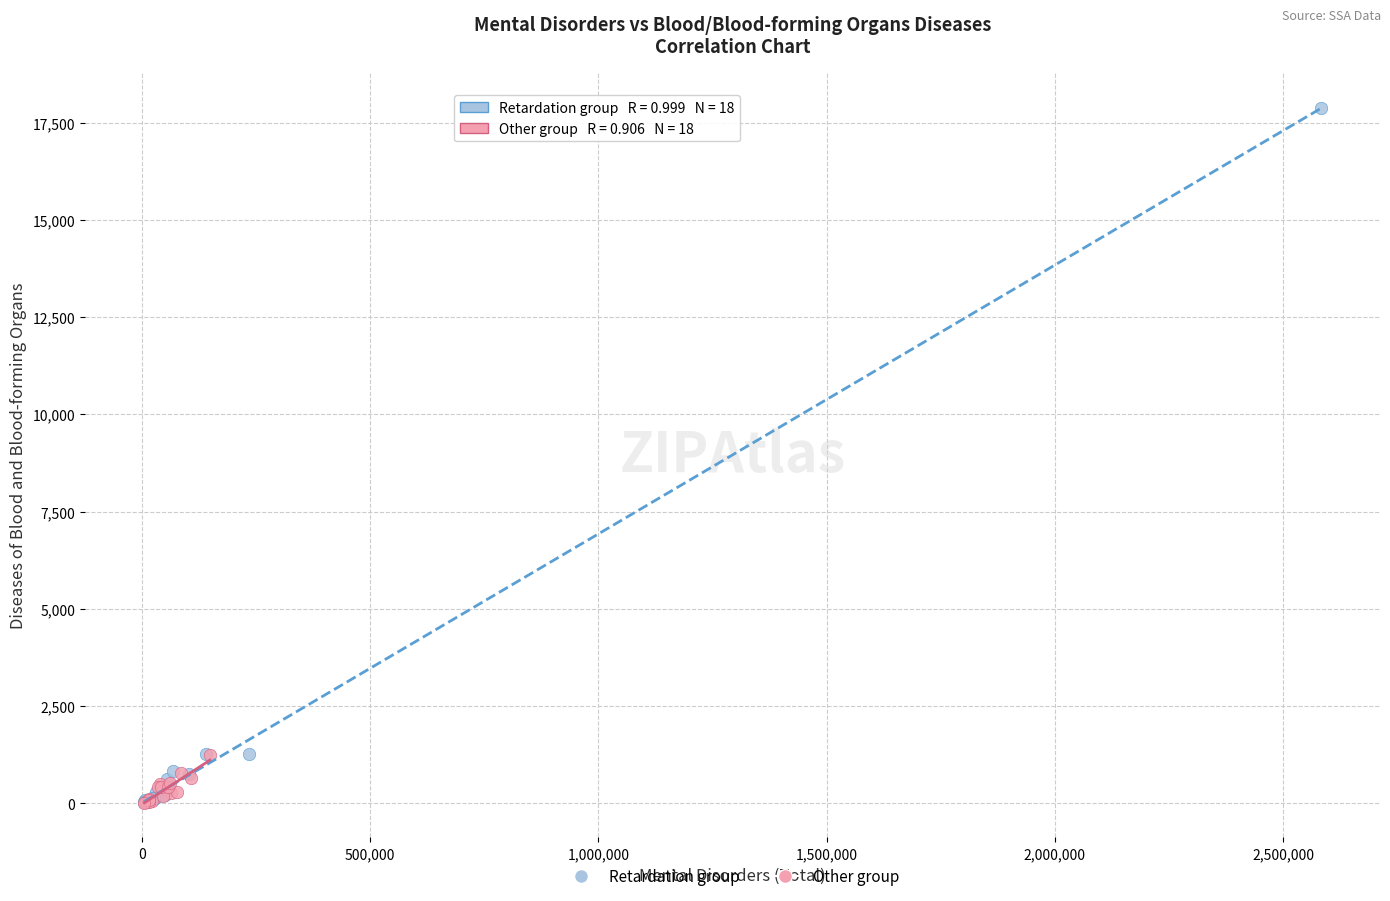

What are all the series names shown in the legend?

Retardation group, Other group